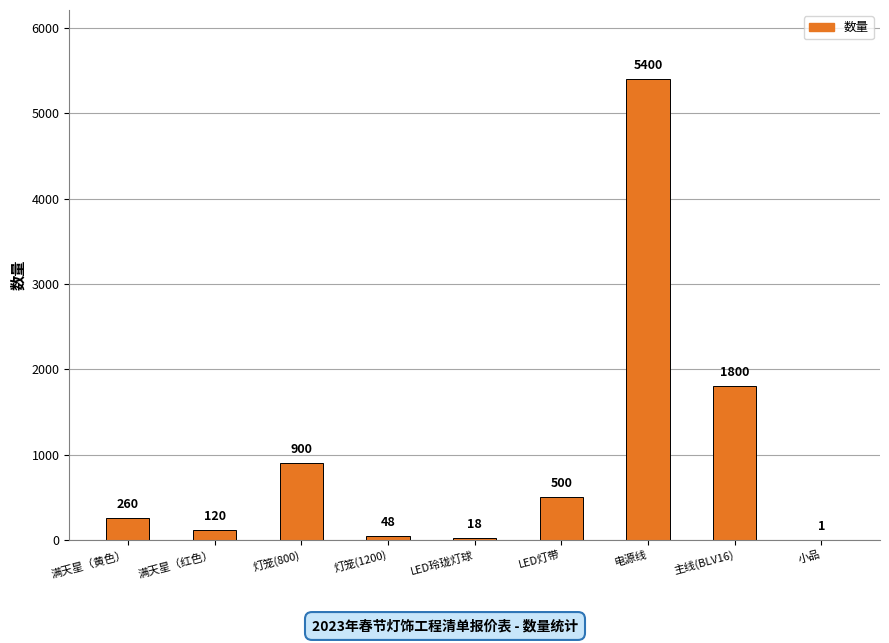

True or false: the data shows 18 at LED玲珑灯球.

True